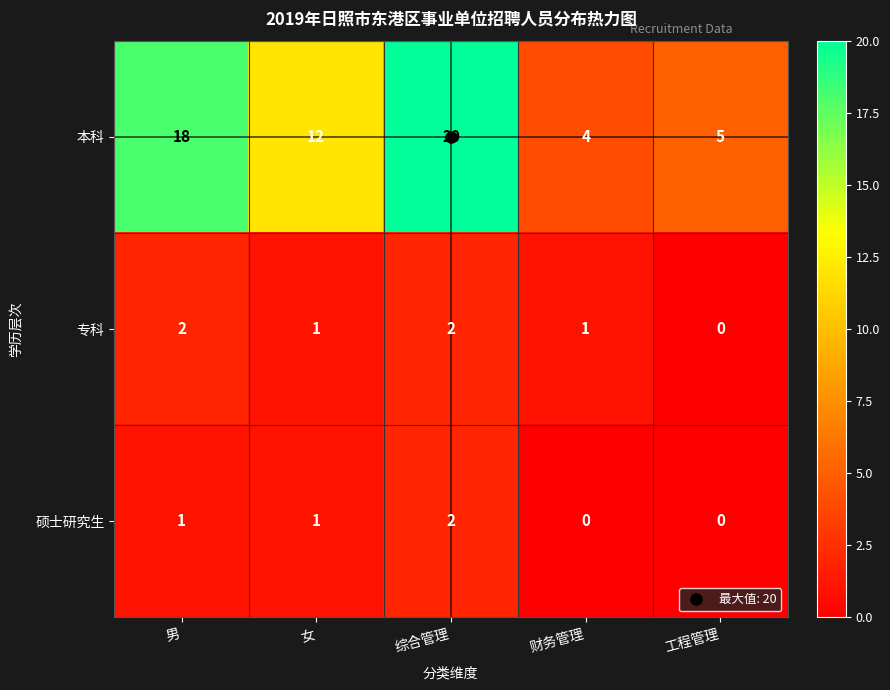

Count the number of data series in this chart.

3